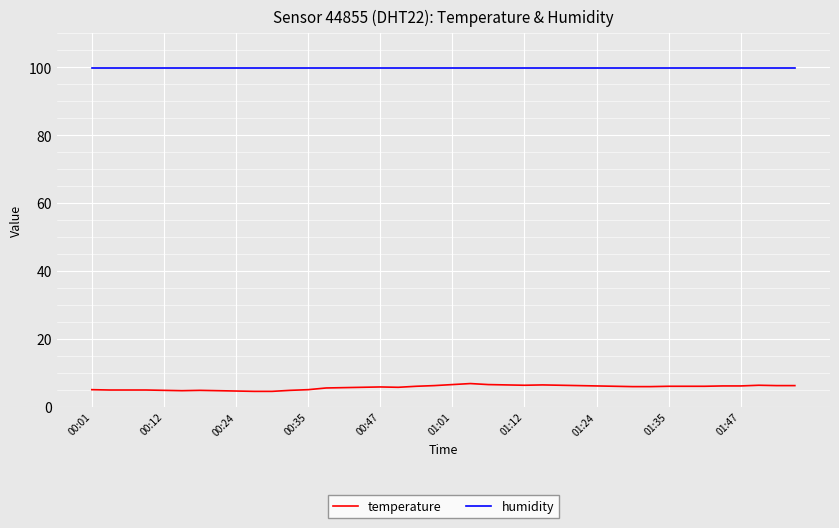

Which series has the largest total across all categories?

humidity